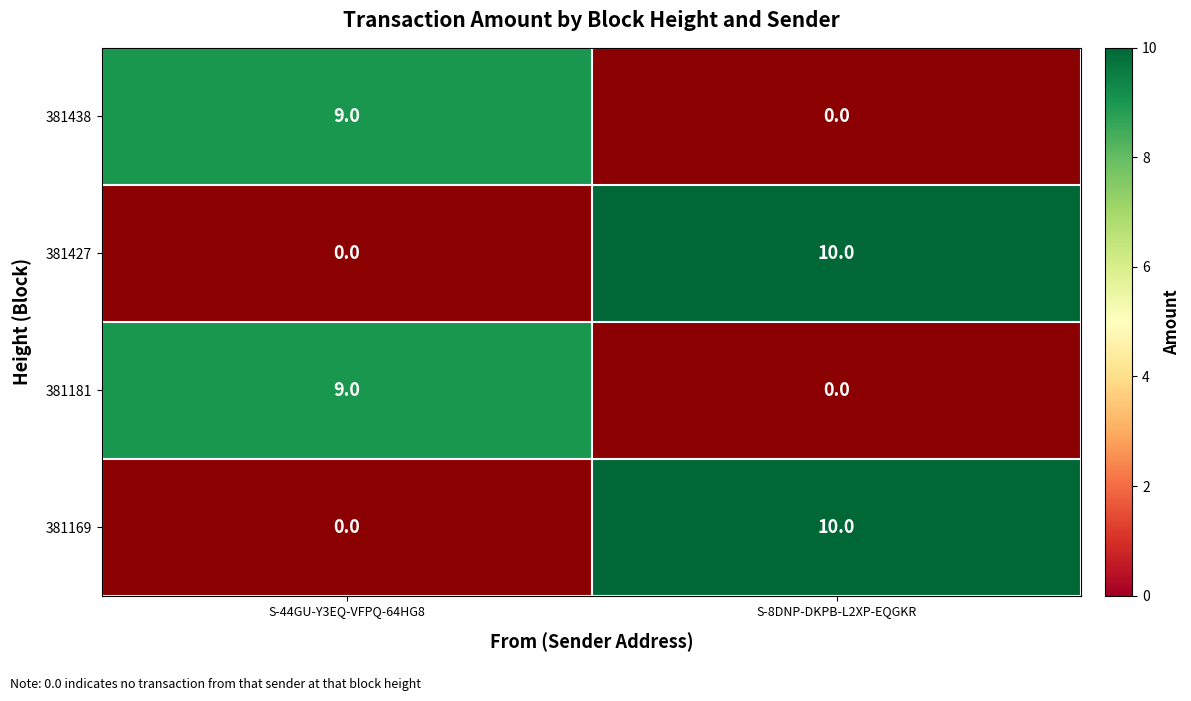

True or false: 381169 has a value of 10 at S-8DNP-DKPB-L2XP-EQGKR.

True